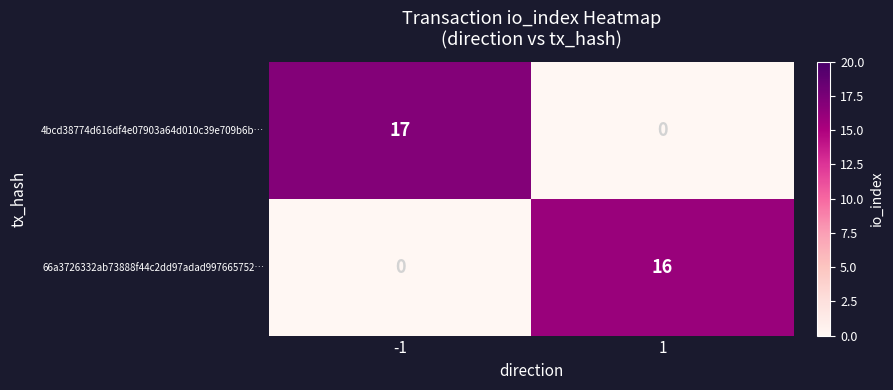

At which category is the sum across all series the highest?

-1